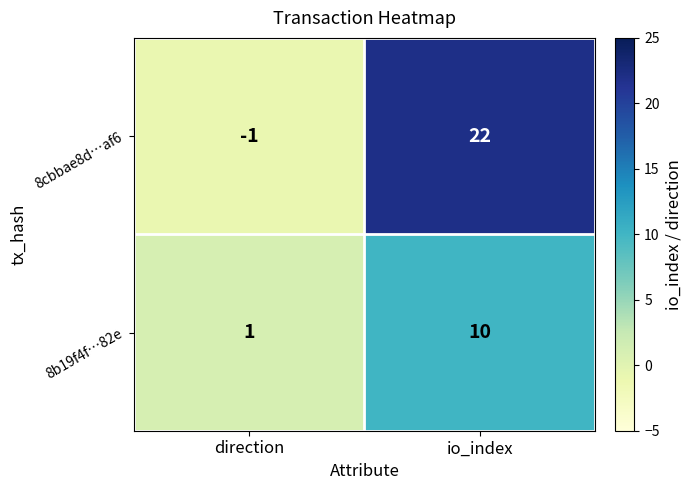

Which series has the largest range (max minus min)?

8cbbae8d…af6